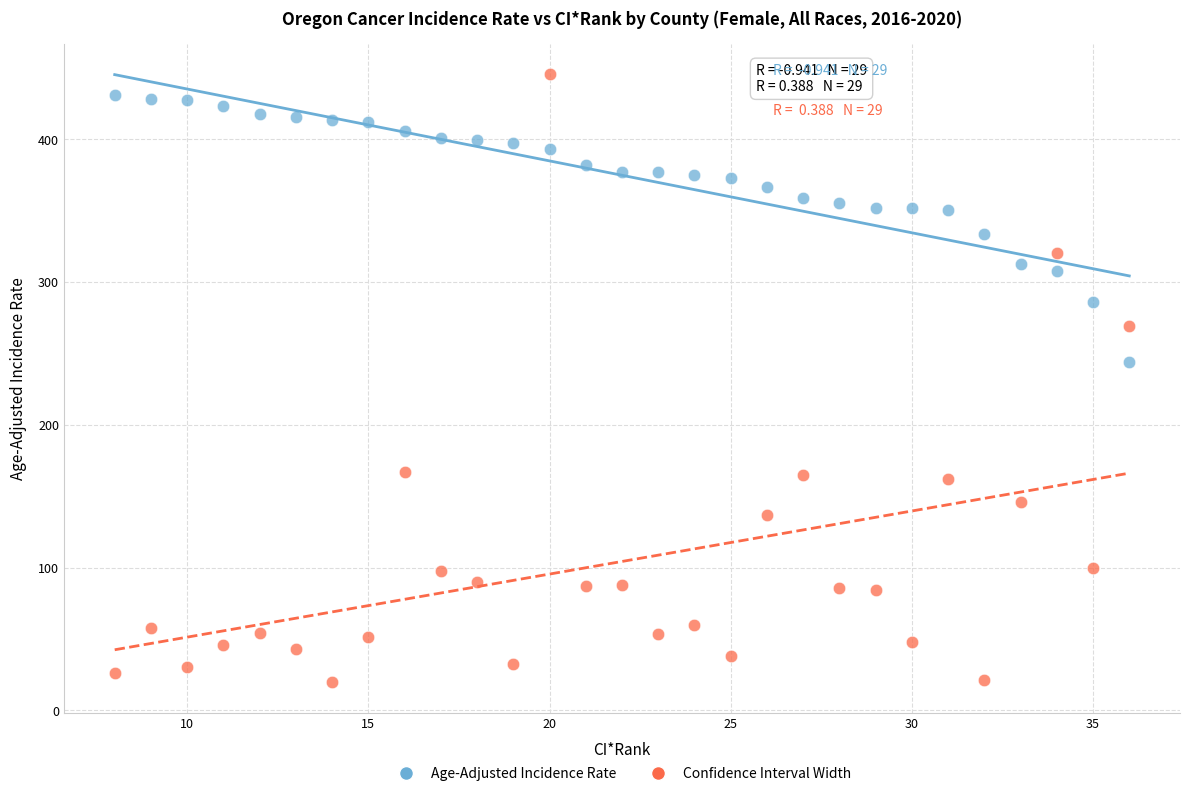

Which series has the widest spread of Y values?

Confidence Interval Width